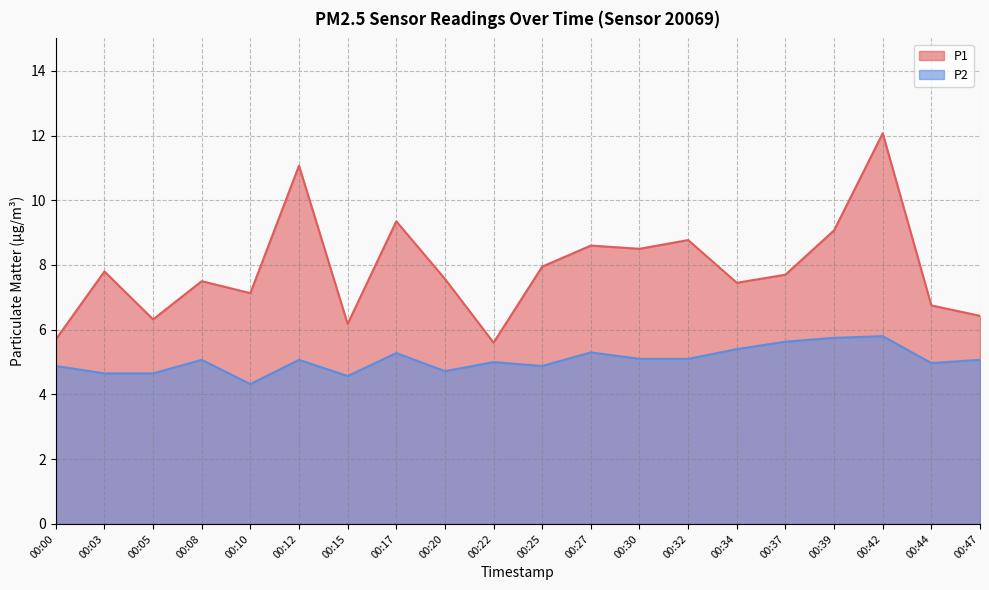

True or false: P2 and P1 intersect in this chart.

False